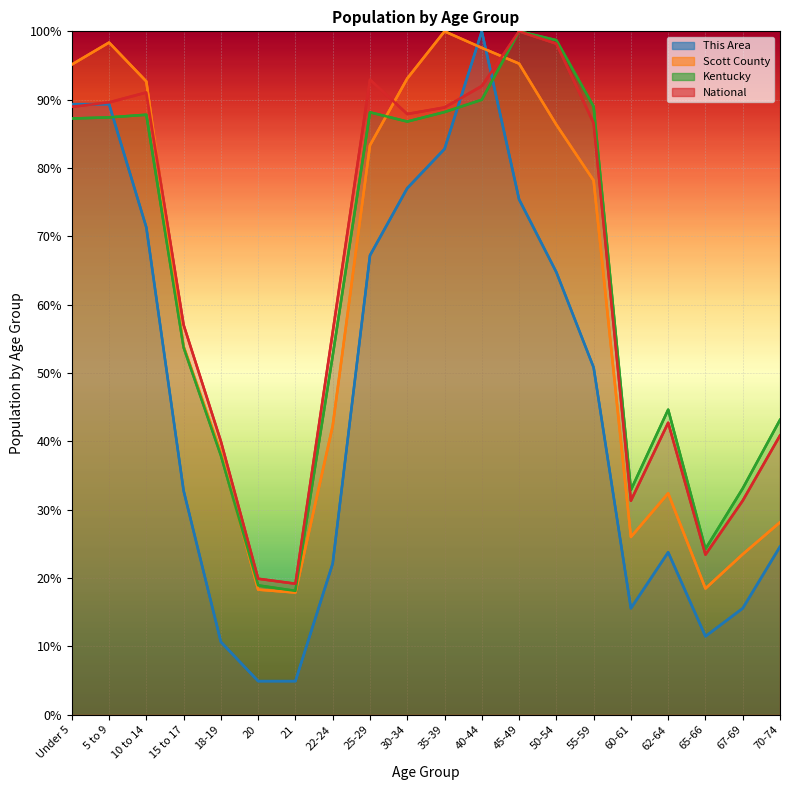

What position from the left is 65-66?

18